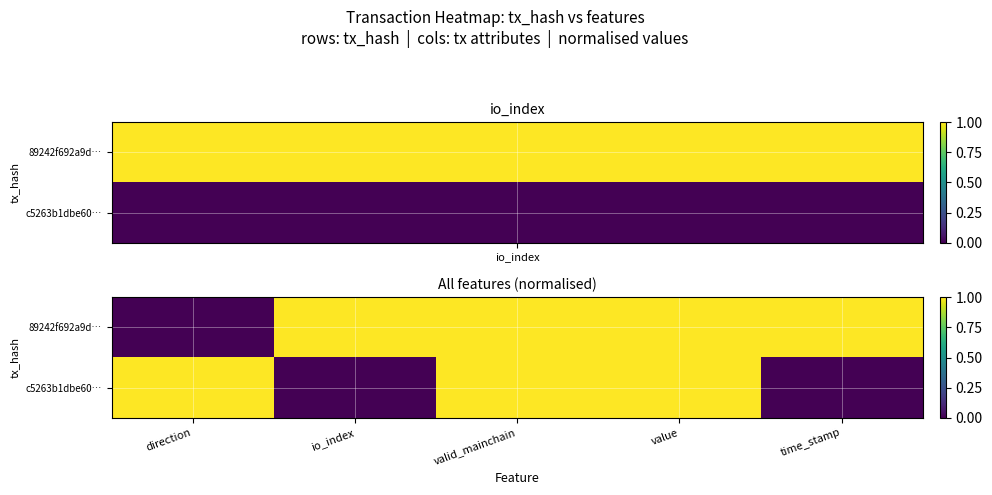

At how many categories does at least one series exceed 49?

1